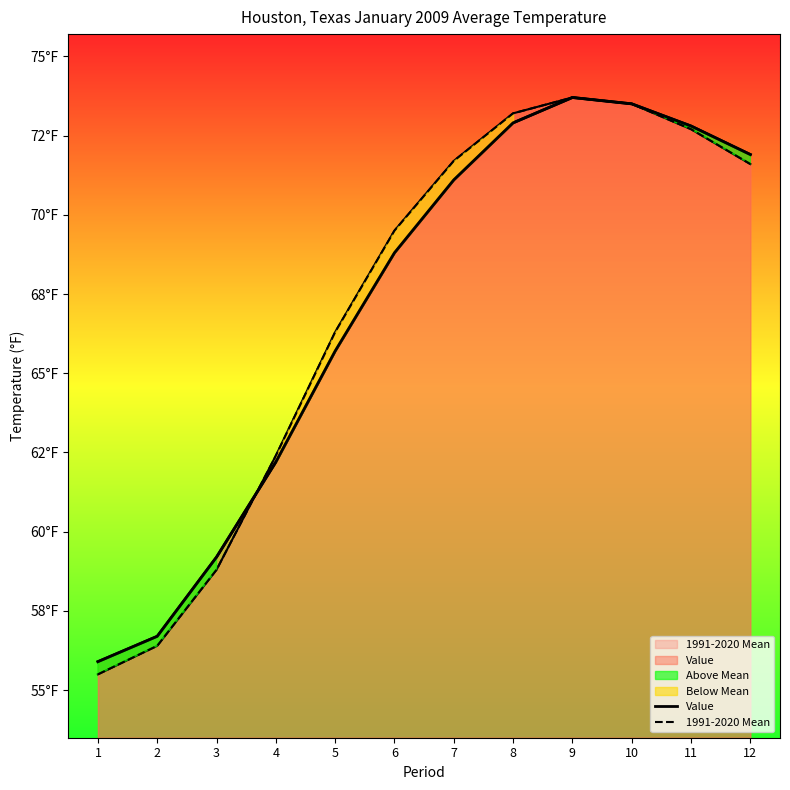

Which has a higher value, 9 or 11?

9